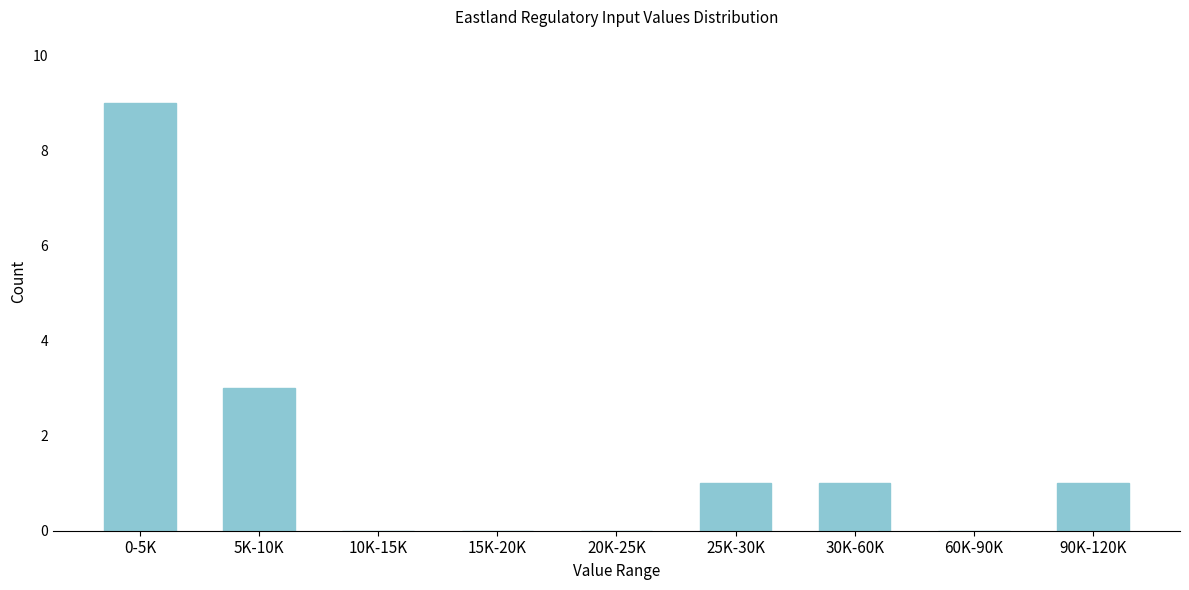

Reading left to right, transcribe all the data shown in this chart.

0-5K=9	5K-10K=3	10K-15K=0	15K-20K=0	20K-25K=0	25K-30K=1	30K-60K=1	60K-90K=0	90K-120K=1